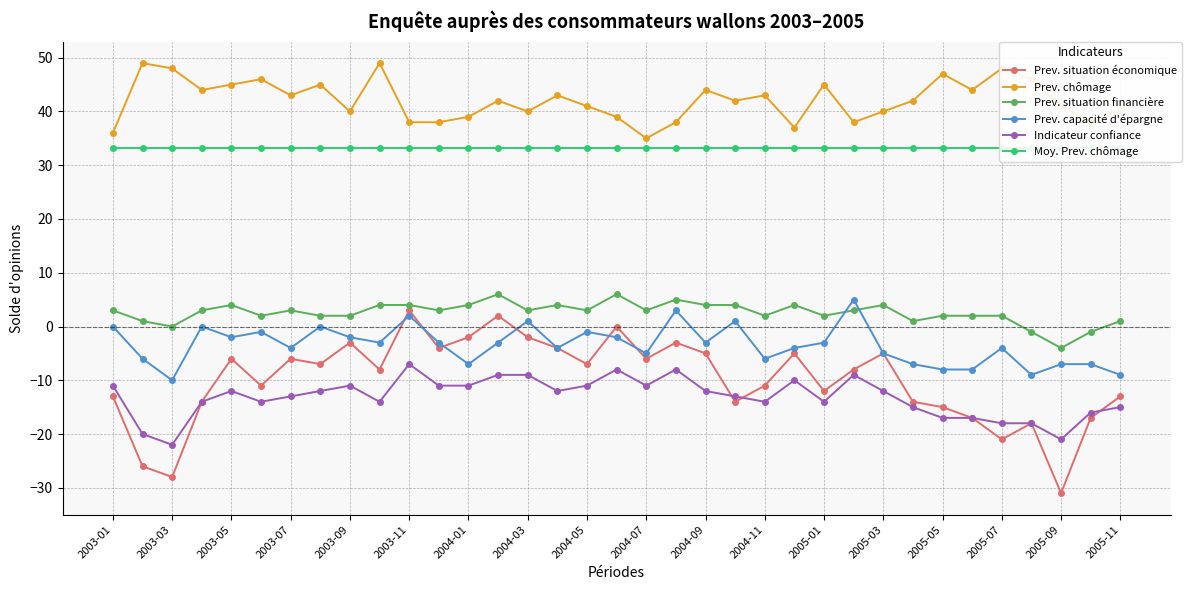

What is the sum of all Indicateur confiance values?

-461